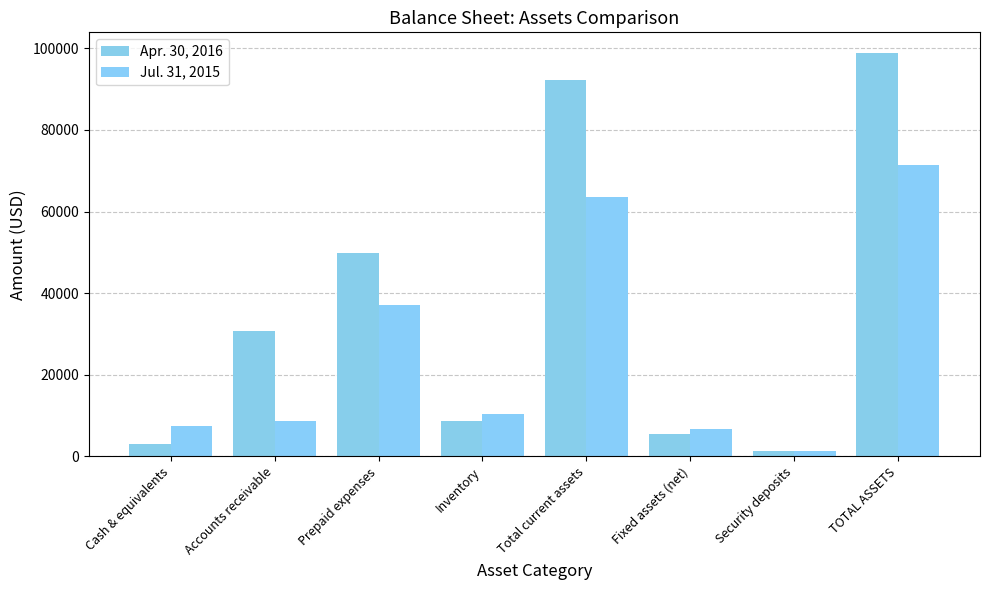

What is the label of the 8th bar from the right?

Cash & equivalents